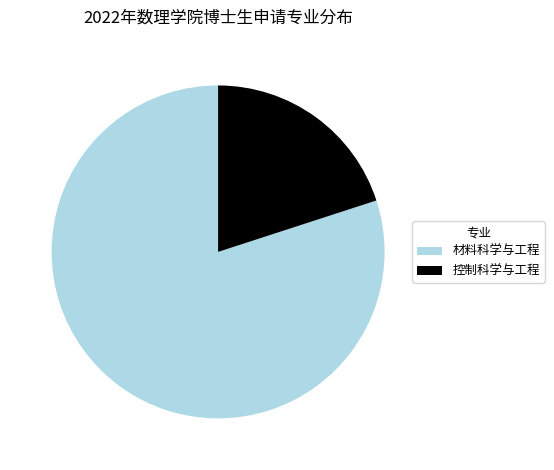

What is the smallest slice in the pie chart?

控制科学与工程